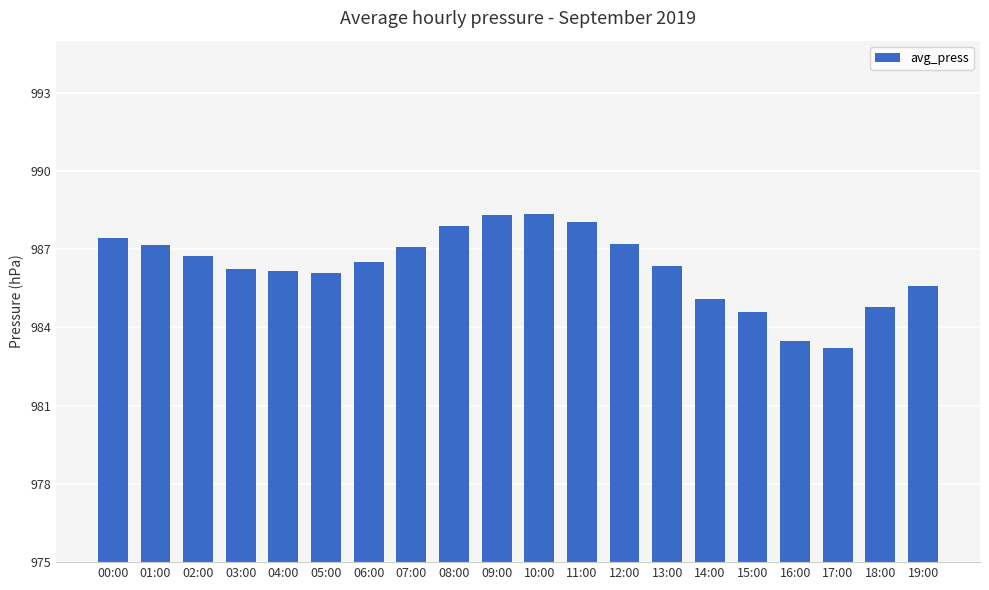

What is the average value?

986.3